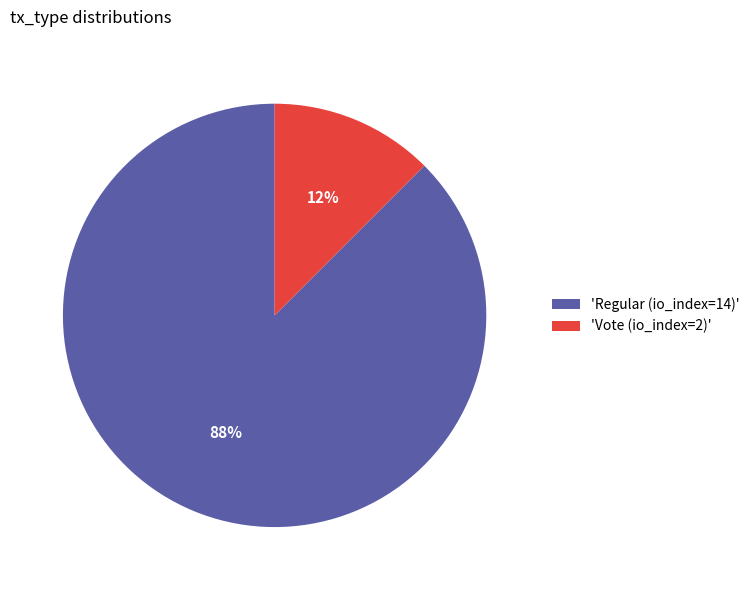

How many segments does this pie chart have?

2